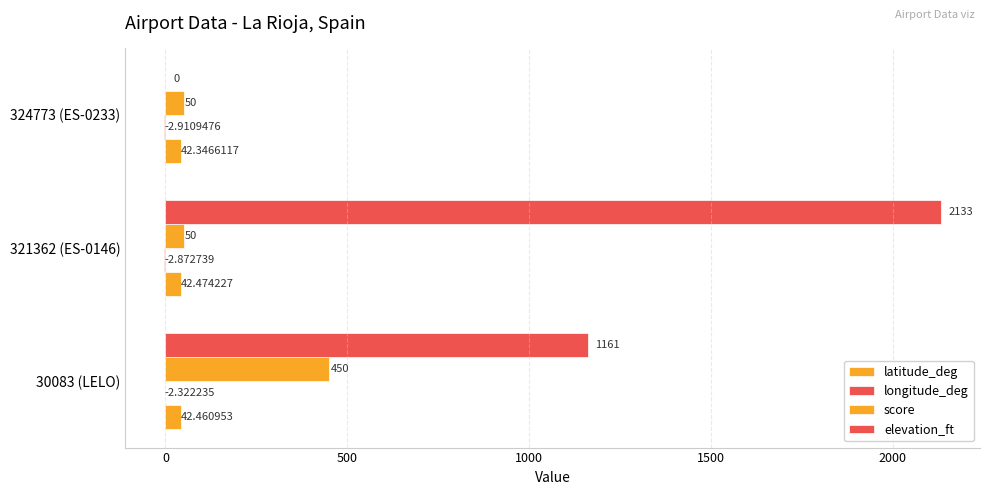

How many categories are shown in the chart?

3